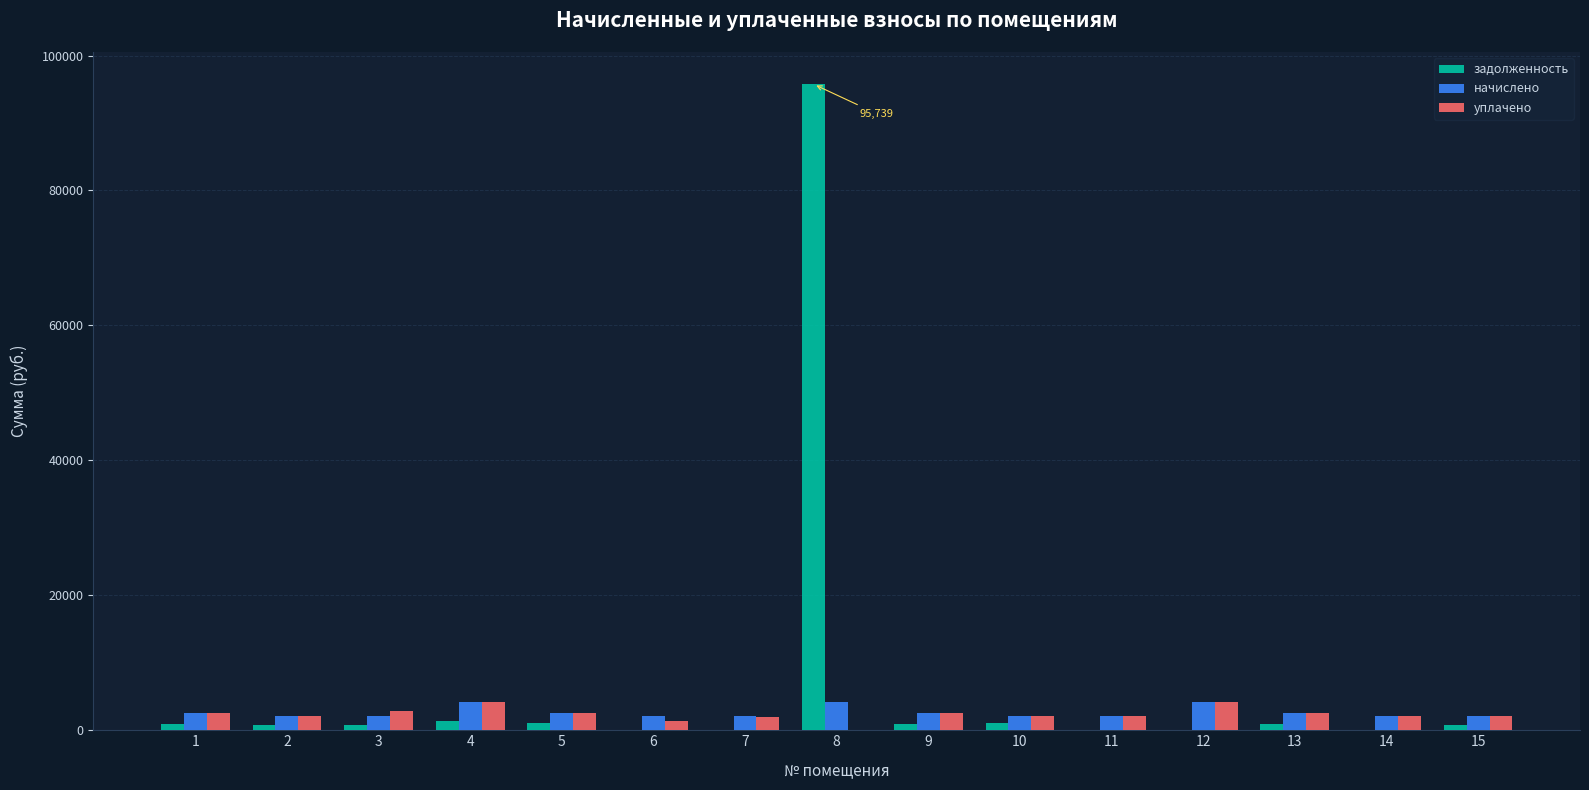

Are the bars horizontal?

No